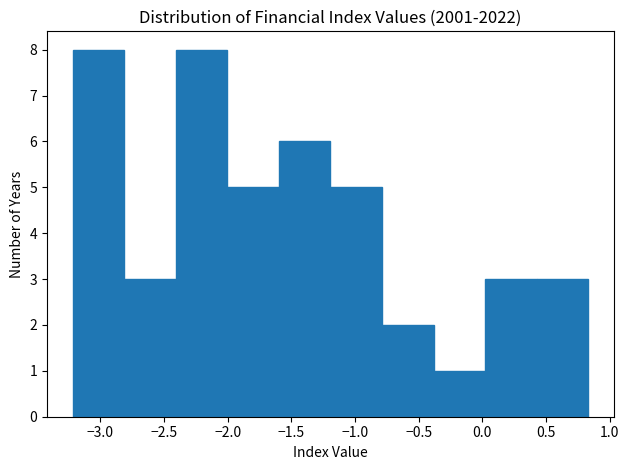

Reading left to right, list every bar in this chart as the range it spans on the x-axis followed by its height. Neither the bar edges nor the heights are printed on the chart, so give them approximately, as read against the axes.

-3.20 to -2.80: 8
-2.80 to -2.40: 3
-2.40 to -2.00: 8
-2.00 to -1.60: 5
-1.60 to -1.20: 6
-1.20 to -0.80: 5
-0.80 to -0.40: 2
-0.40 to 0.00: 1
0.00 to 0.45: 3
0.45 to 0.85: 3